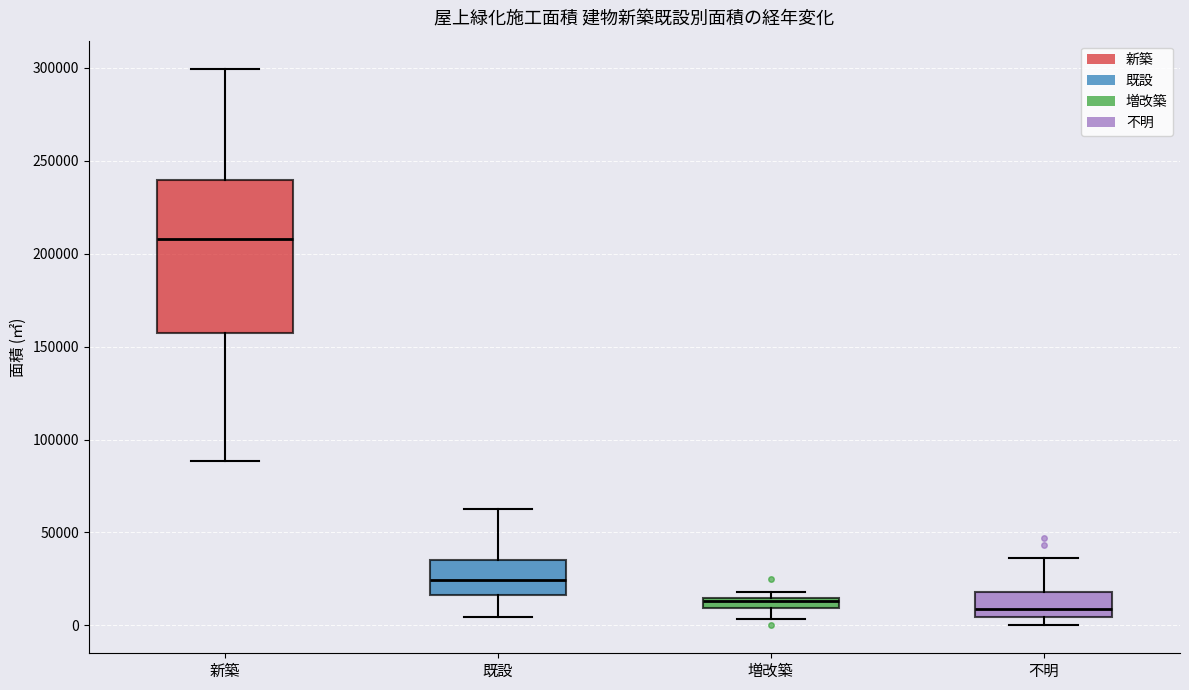

Which box is the tallest, from its lower edge to its upper edge?

新築